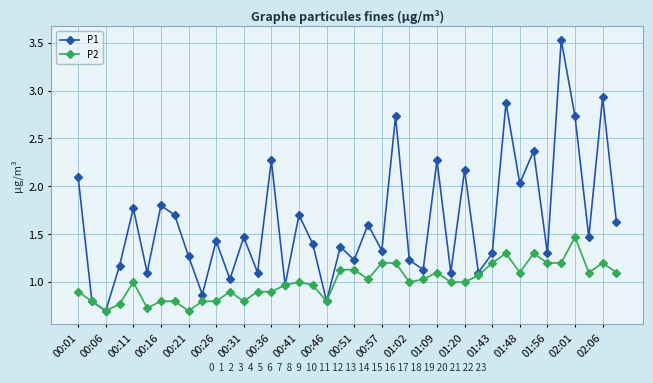

What are all the series names shown in the legend?

P1, P2